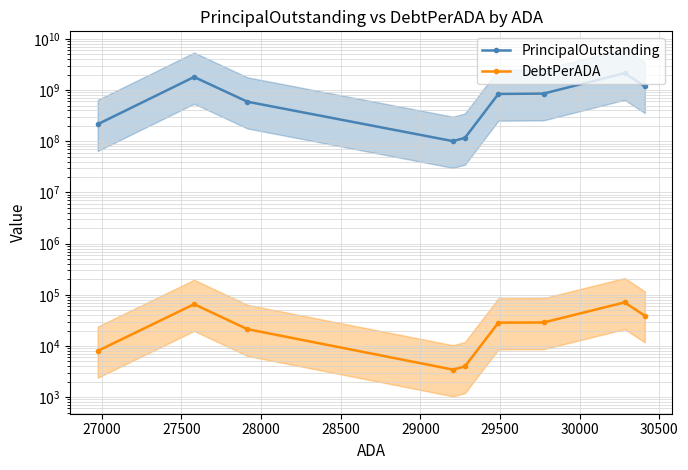

True or false: DebtPerADA and PrincipalOutstanding intersect in this chart.

False